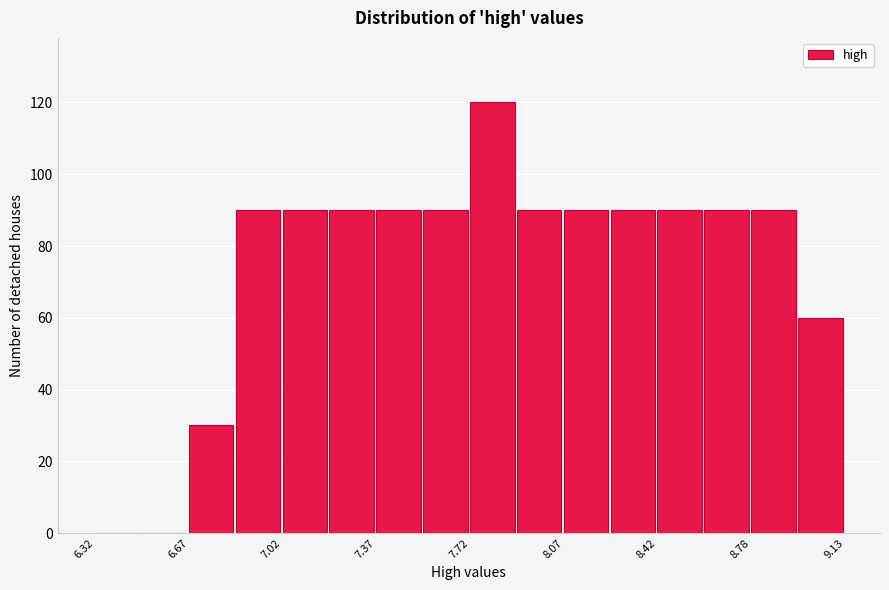

Read against the x-axis, roughly where is the centre of the tallest bar?

7.80